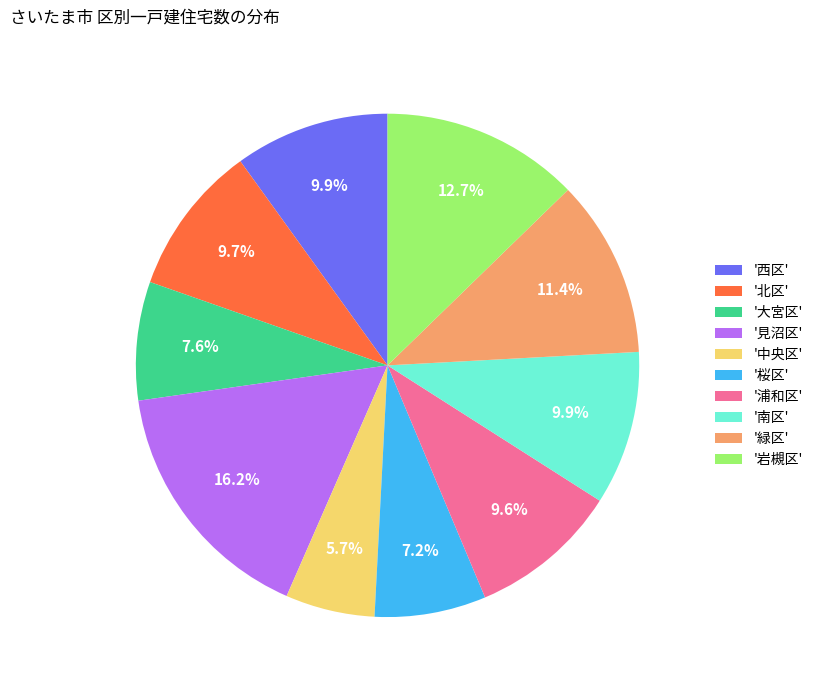

What is the ratio of the value at '岩槻区' to the value at '北区'?

1.3